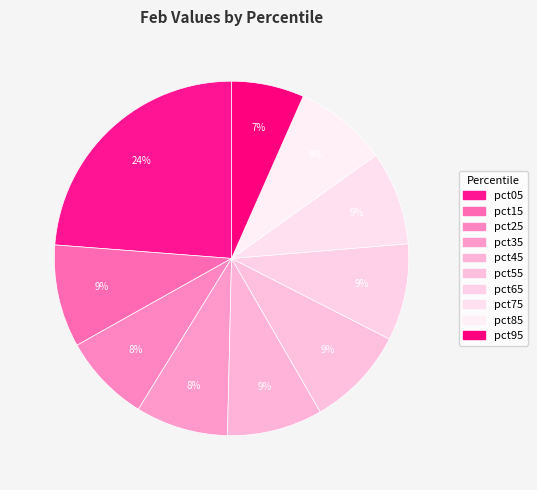

What is the largest slice in the pie chart?

pct05